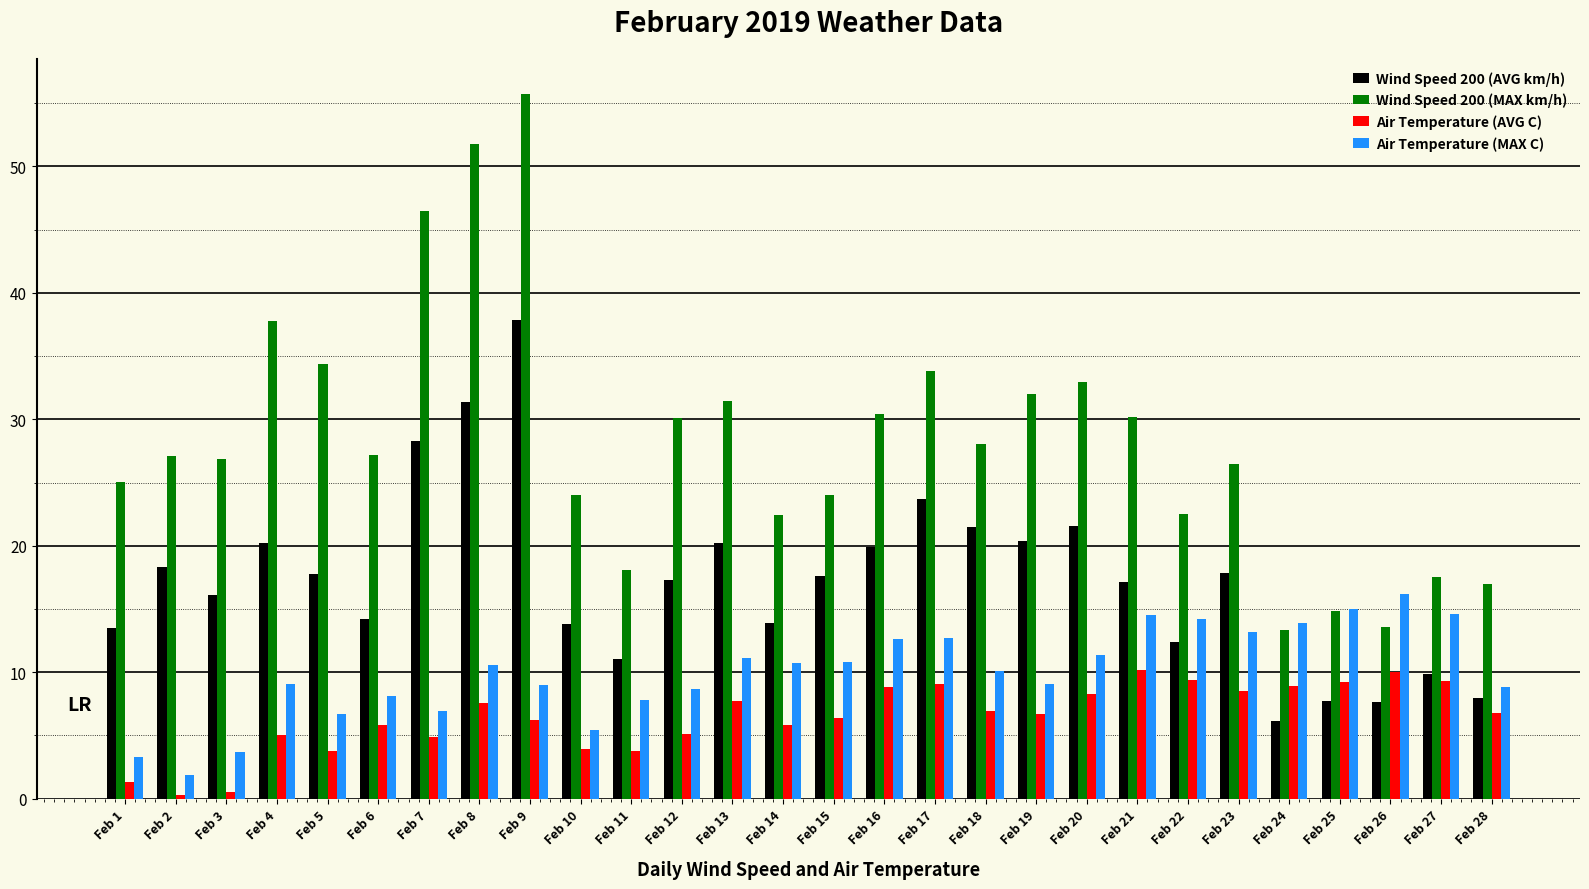

What is the value of the Air Temperature (MAX C) bar at the 3rd from the left?

3.7